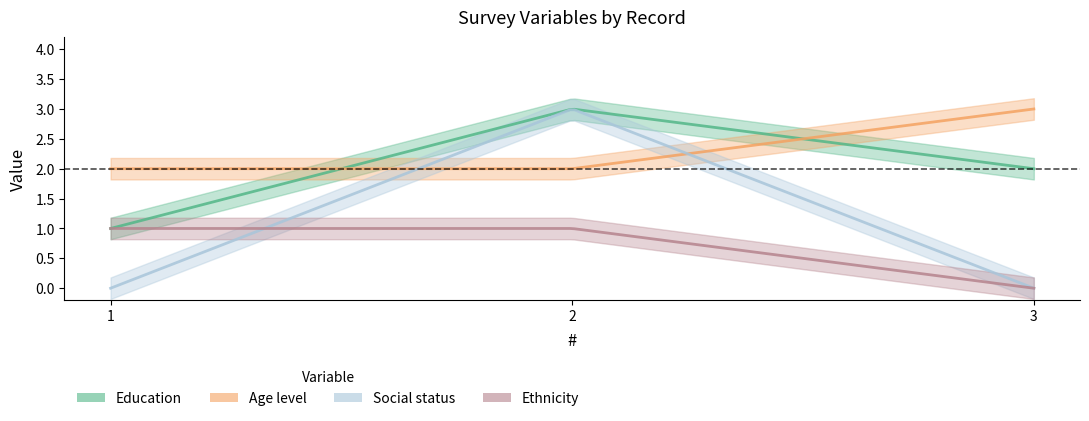

Rank the series at 2 from lowest to highest value.

Ethnicity, Age level, Education, Social status